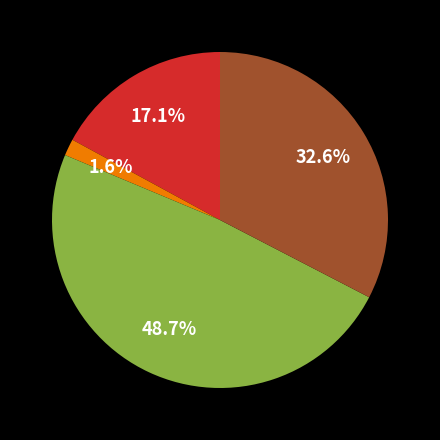

Is there any slice that represents more than half of the pie?

No